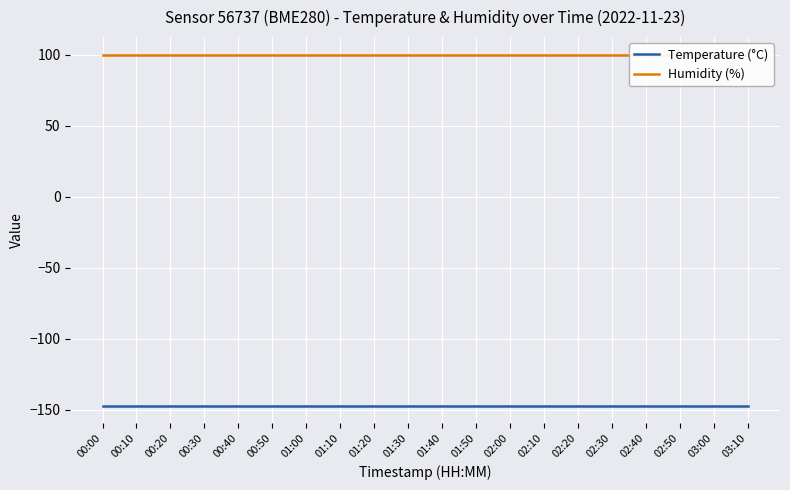

What is the sum of all Temperature (°C) values?

-2939.0